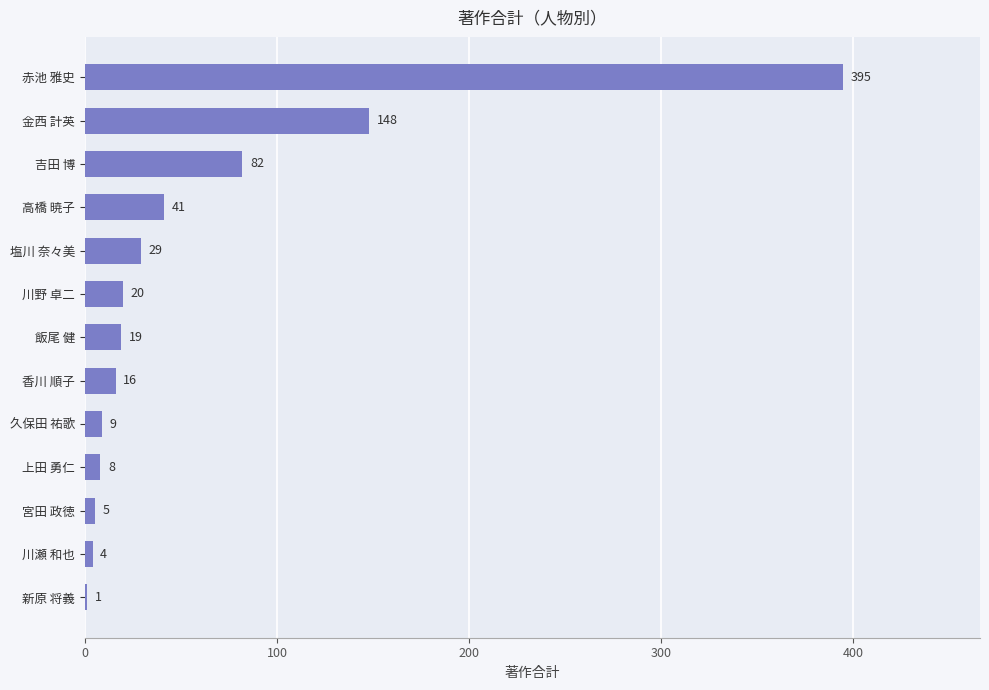

At which label is the value closest to 198?

金西 計英